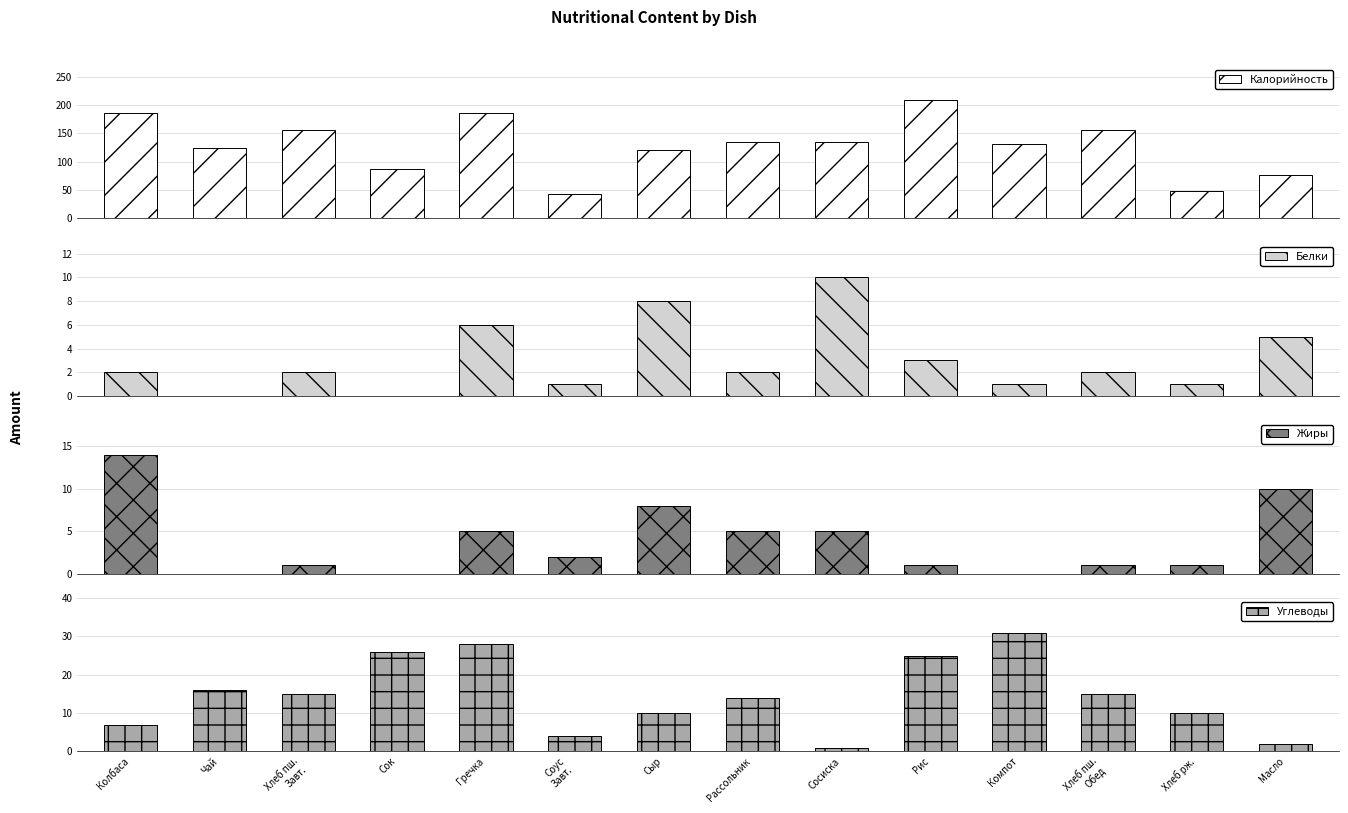

Is the value of Углеводы at Колбаса greater than the value of Калорийность at Хлеб пш.
Обед?

No